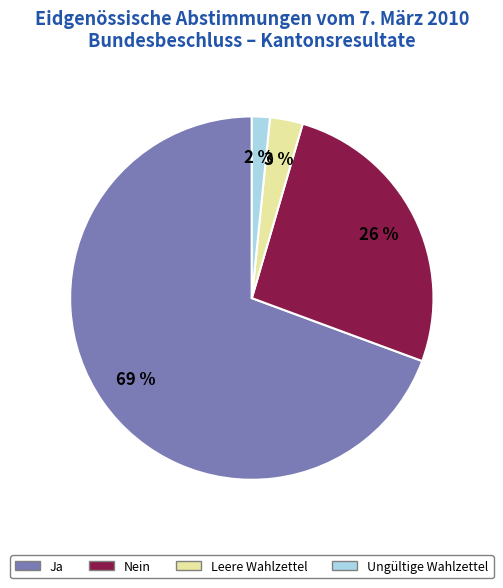

True or false: Leere Wahlzettel accounts for 3% of the total.

True